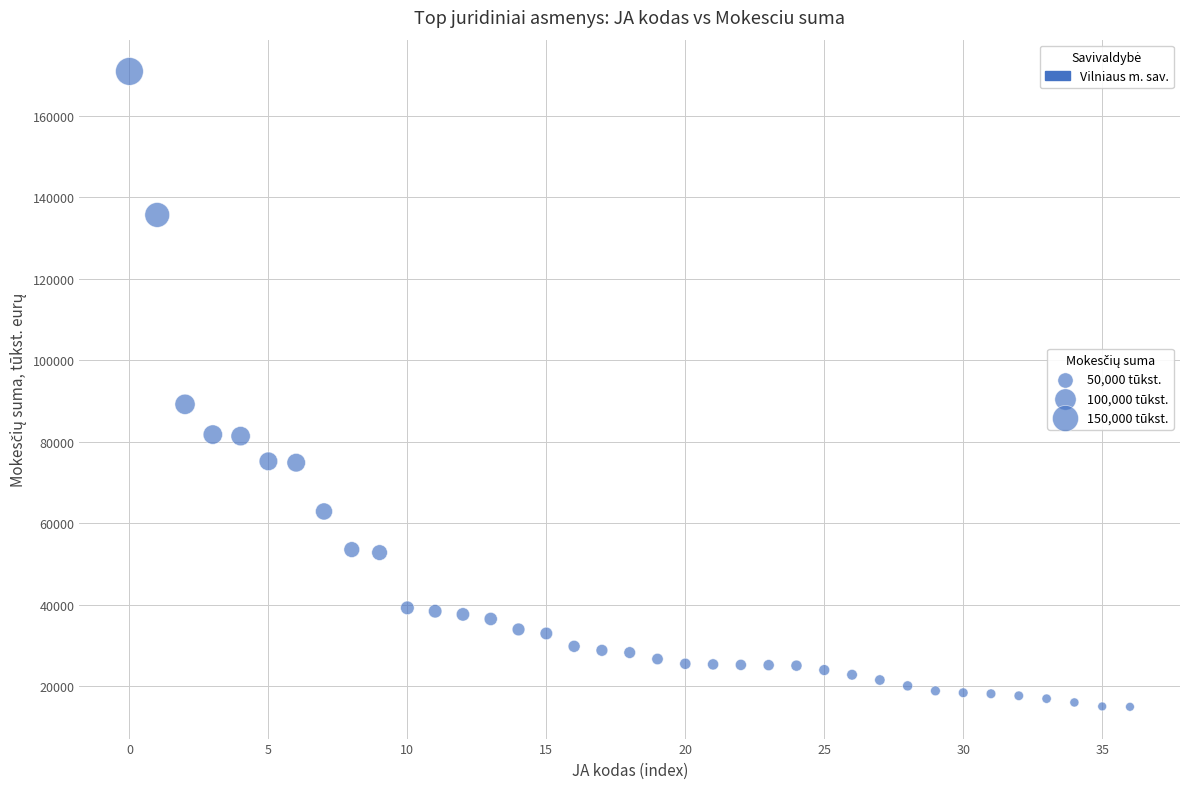

What is the range of Y values (max minus min)?

155883